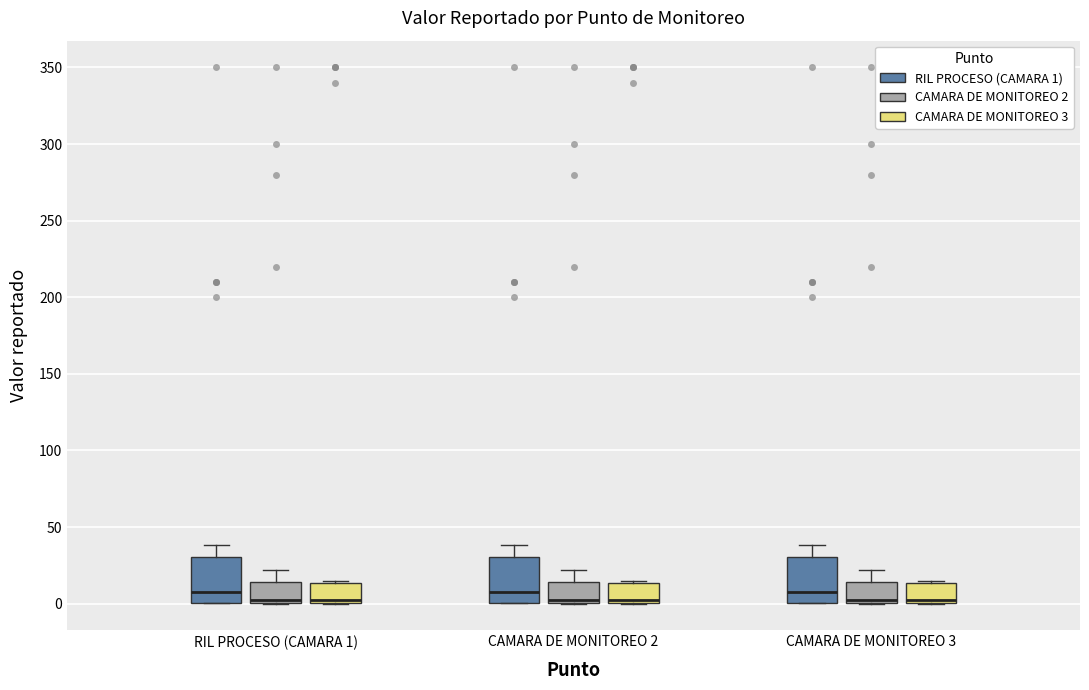

Reading left to right, read every box against the y-axis: the position of its median line, the range the box covers, and the ends of its whiskers. The values are not printed on the chart, so give them approximately, as read against the axis.

RIL PROCESO (CAMARA 1) (RIL PROCESO (CAMARA 1)): median 5, box 0 to 30, whiskers 0 to 40
RIL PROCESO (CAMARA 1) (CAMARA DE MONITOREO 2): median 0 (just above the box's lower edge), box 0 to 15, whiskers 0 to 20
RIL PROCESO (CAMARA 1) (CAMARA DE MONITOREO 3): median 0 (just above the box's lower edge), box 0 to 15, whiskers 0 to 15 (just above the box's upper edge)
CAMARA DE MONITOREO 2 (RIL PROCESO (CAMARA 1)): median 5, box 0 to 30, whiskers 0 to 40
CAMARA DE MONITOREO 2 (CAMARA DE MONITOREO 2): median 0 (just above the box's lower edge), box 0 to 15, whiskers 0 to 20
CAMARA DE MONITOREO 2 (CAMARA DE MONITOREO 3): median 0 (just above the box's lower edge), box 0 to 15, whiskers 0 to 15 (just above the box's upper edge)
CAMARA DE MONITOREO 3 (RIL PROCESO (CAMARA 1)): median 5, box 0 to 30, whiskers 0 to 40
CAMARA DE MONITOREO 3 (CAMARA DE MONITOREO 2): median 0 (just above the box's lower edge), box 0 to 15, whiskers 0 to 20
CAMARA DE MONITOREO 3 (CAMARA DE MONITOREO 3): median 0 (just above the box's lower edge), box 0 to 15, whiskers 0 to 15 (just above the box's upper edge)